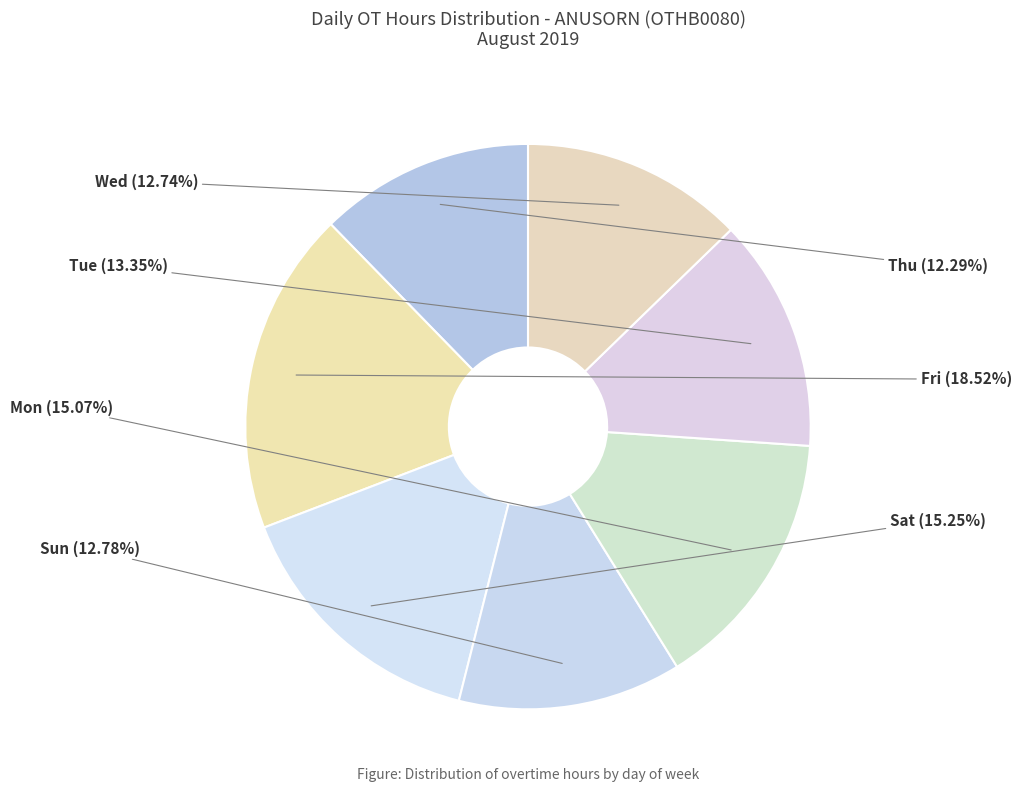

What is the ratio of the value at Thu to the value at Sun?

1.0